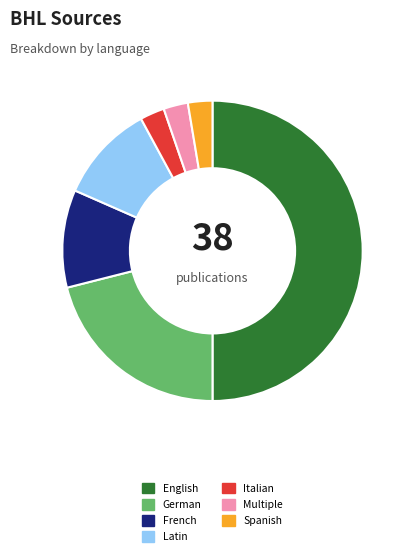

Is Latin the majority of the pie?

No